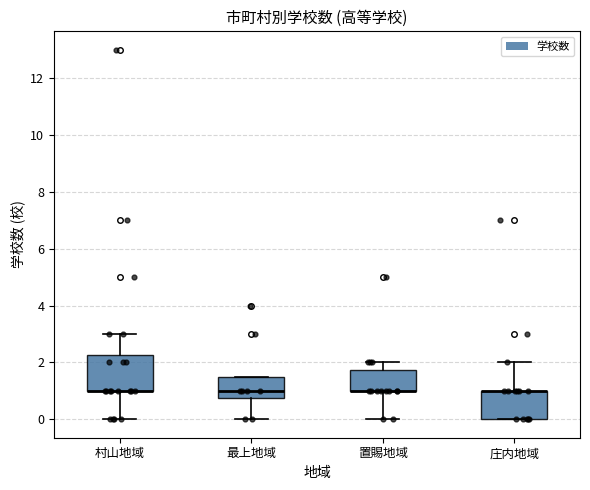

Where is the upper edge of the box for 置賜地域 on the y-axis? The values are not printed on the chart, so give them approximately, as read against the axis.

1.8